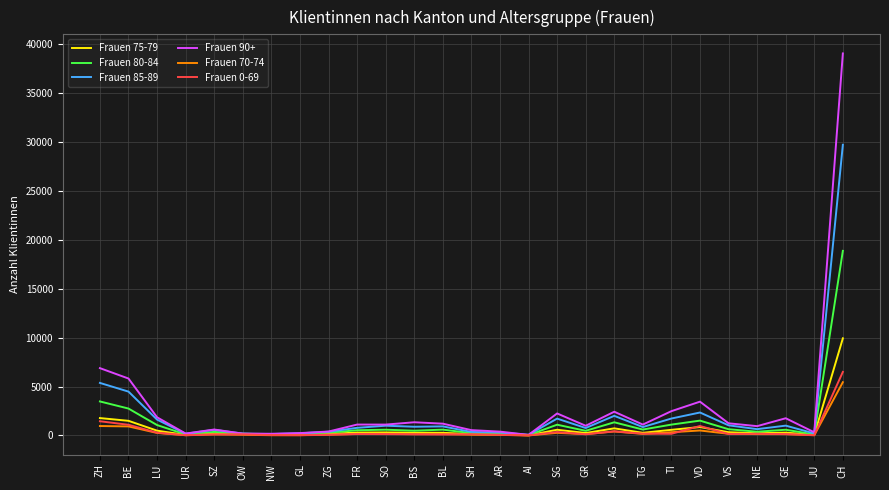

True or false: Frauen 90+ has a value of 65345 at CH.

False